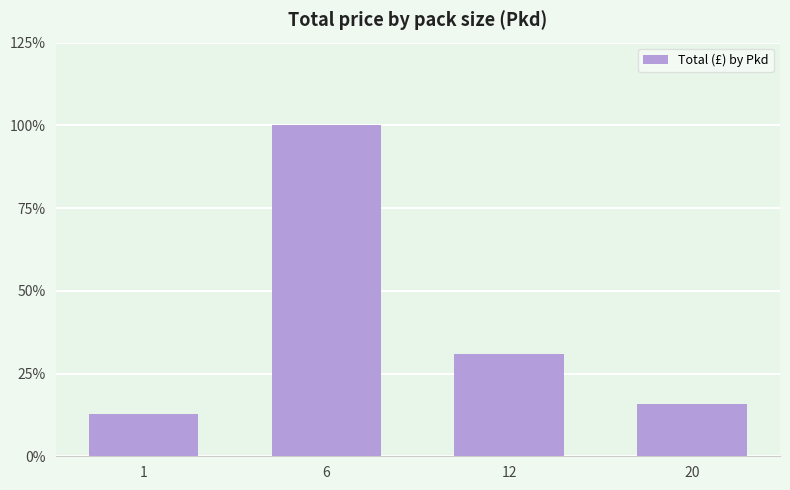

What is the value of the 3rd bar from the left?

30.8